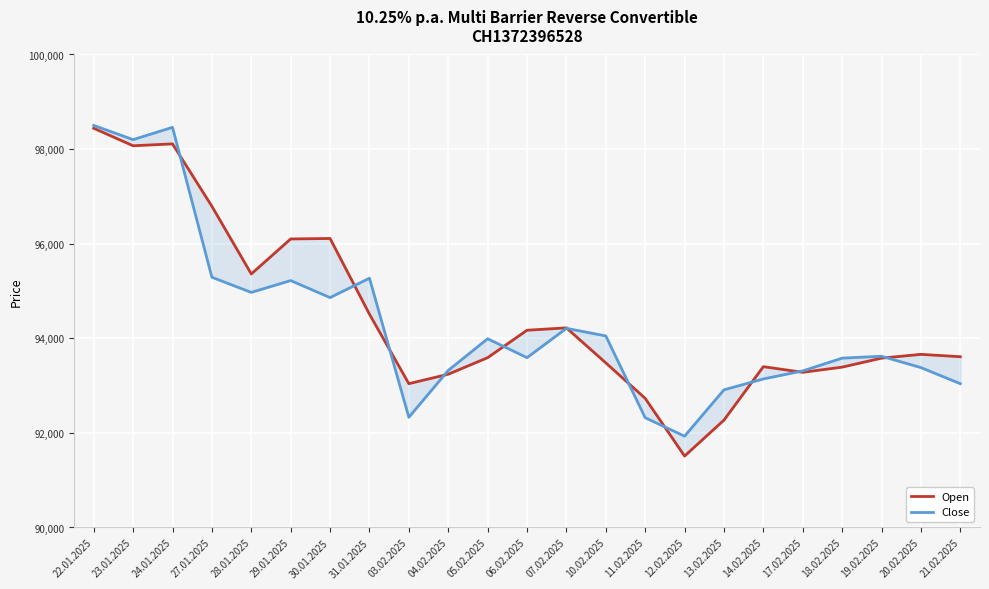

At how many categories does at least one series exceed 91517?

23